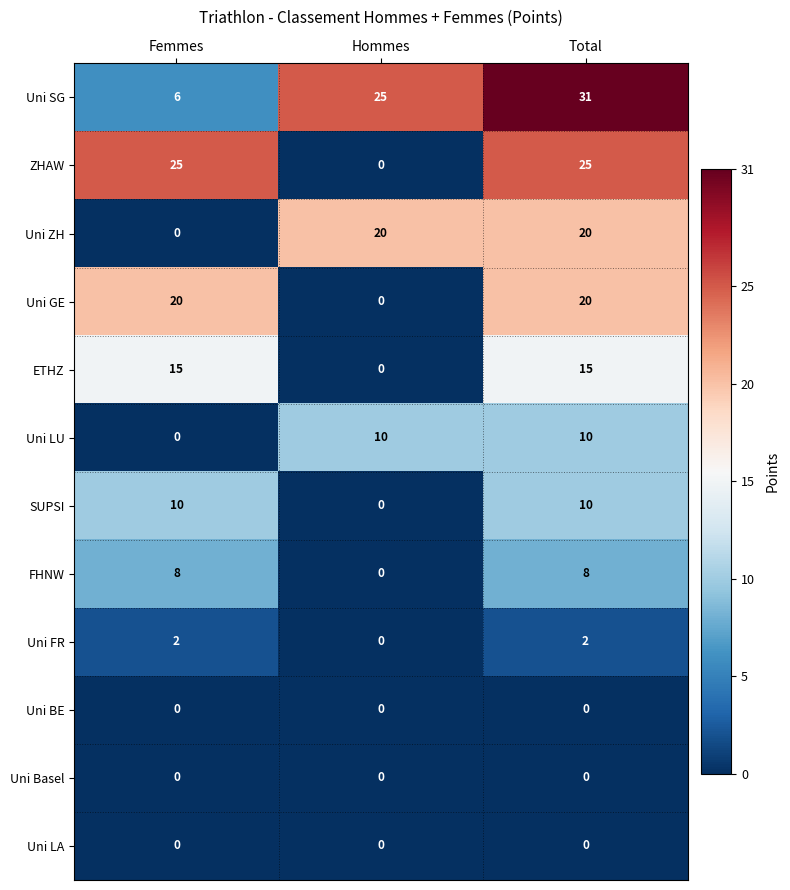

List the labels in order of Uni SG value, smallest first.

Femmes, Hommes, Total